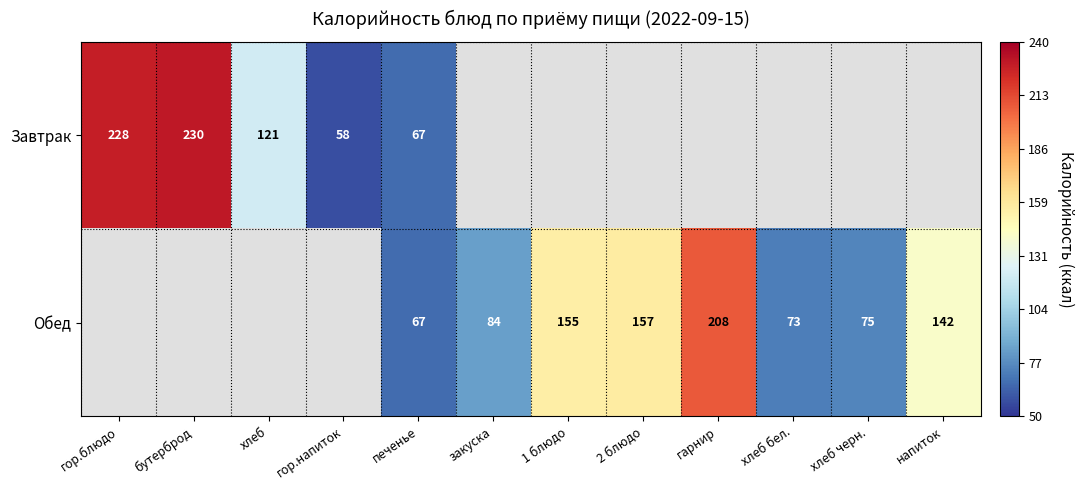

What is the sum of the Обед values at 1 блюдо and хлеб бел.?

228